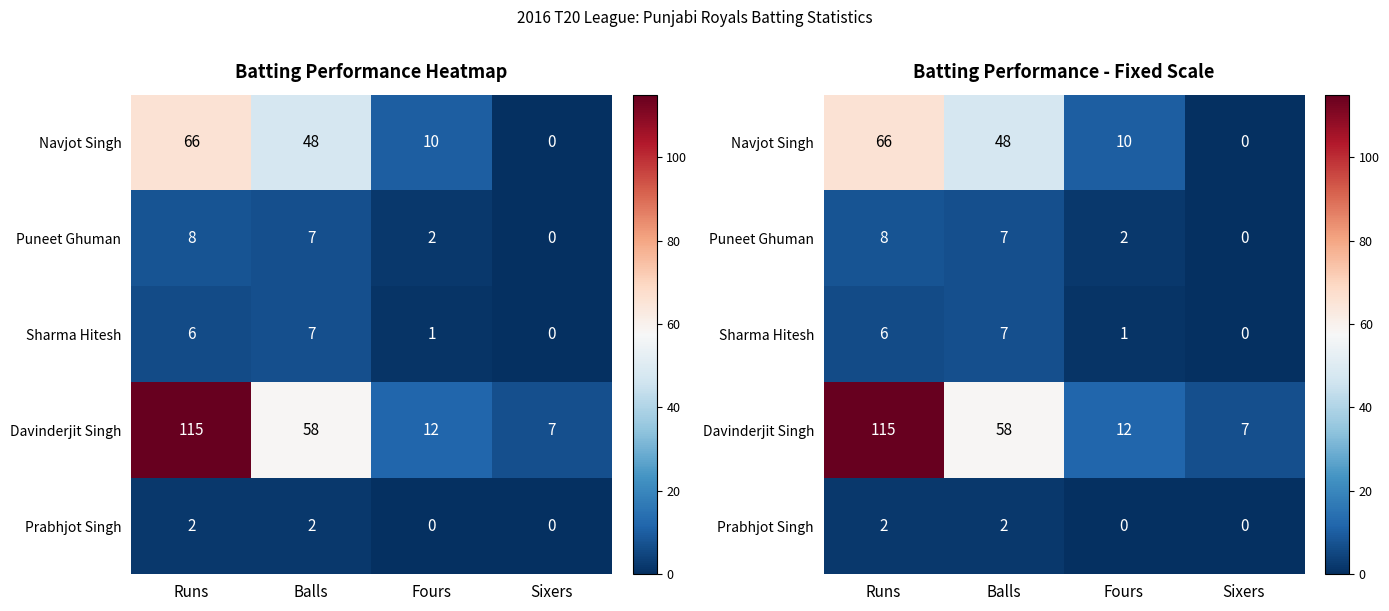

At which label does Prabhjot Singh reach its peak?

Runs